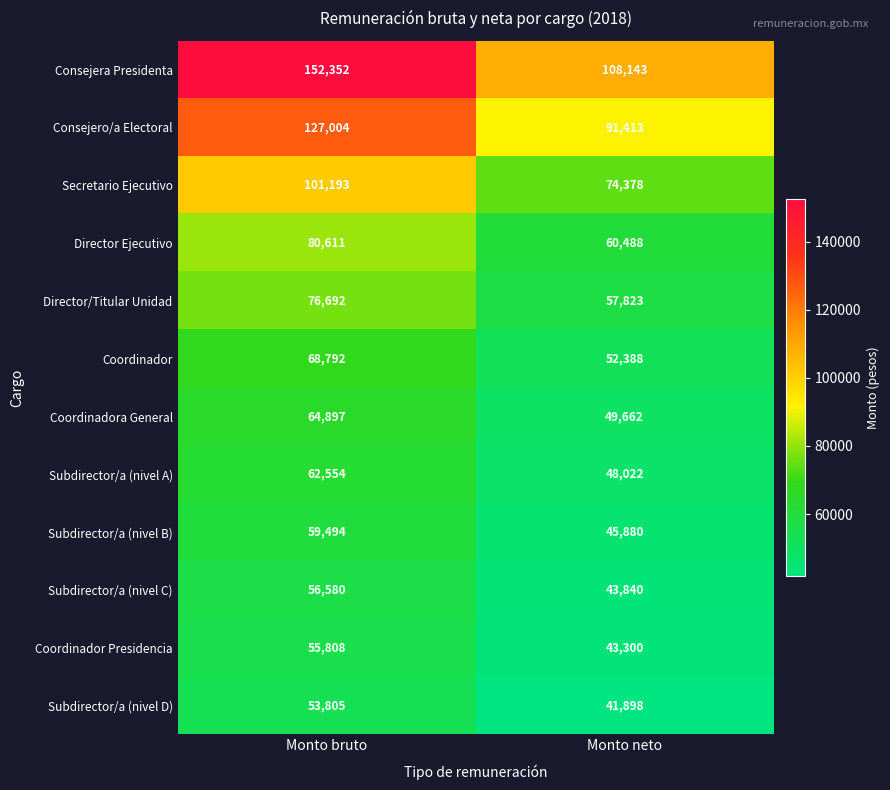

At which category is the sum across all series the highest?

Monto bruto